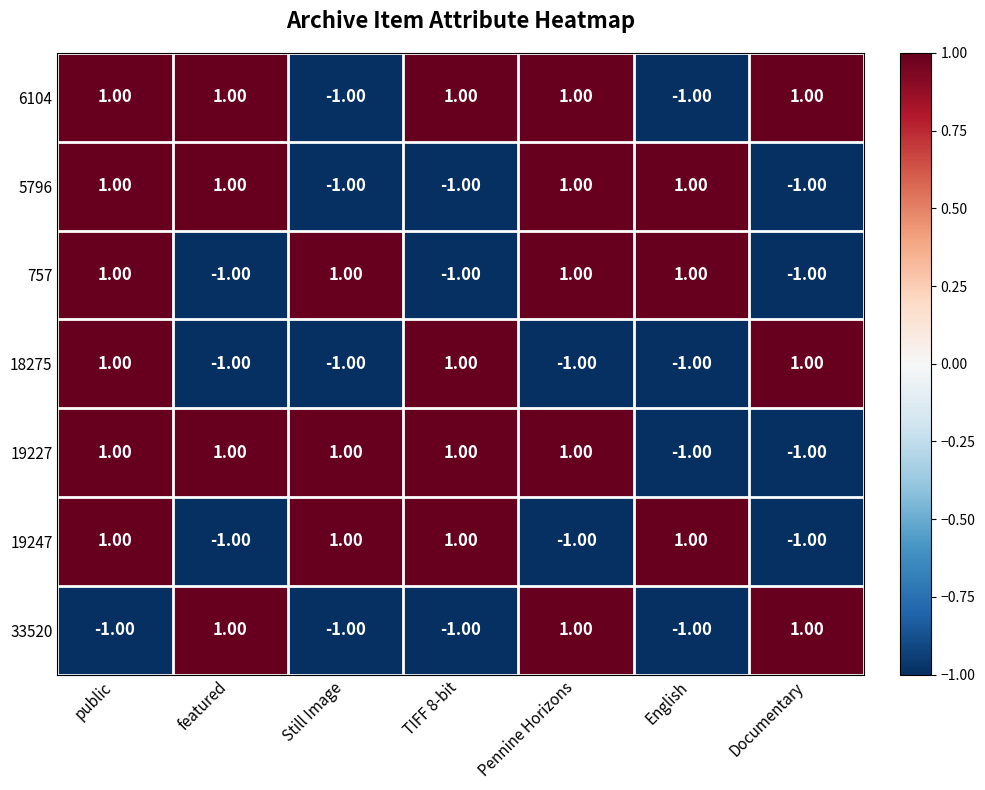

What is the total value across all series at Pennine Horizons?

3